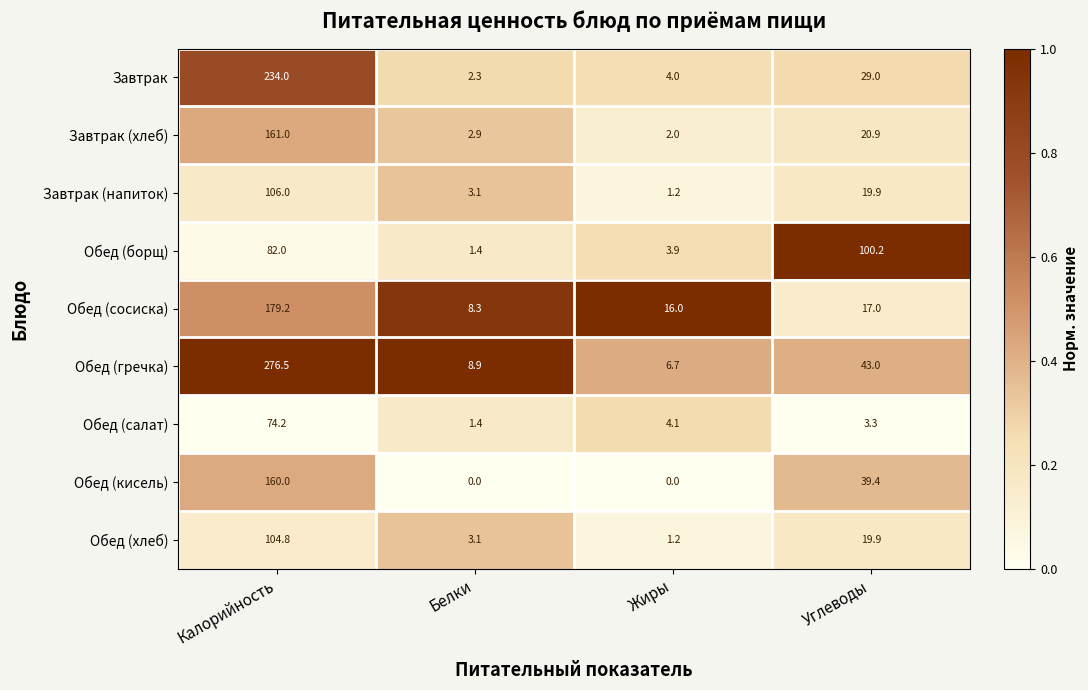

What is the sum of the Обед (сосиска) values at Белки and Углеводы?

25.3